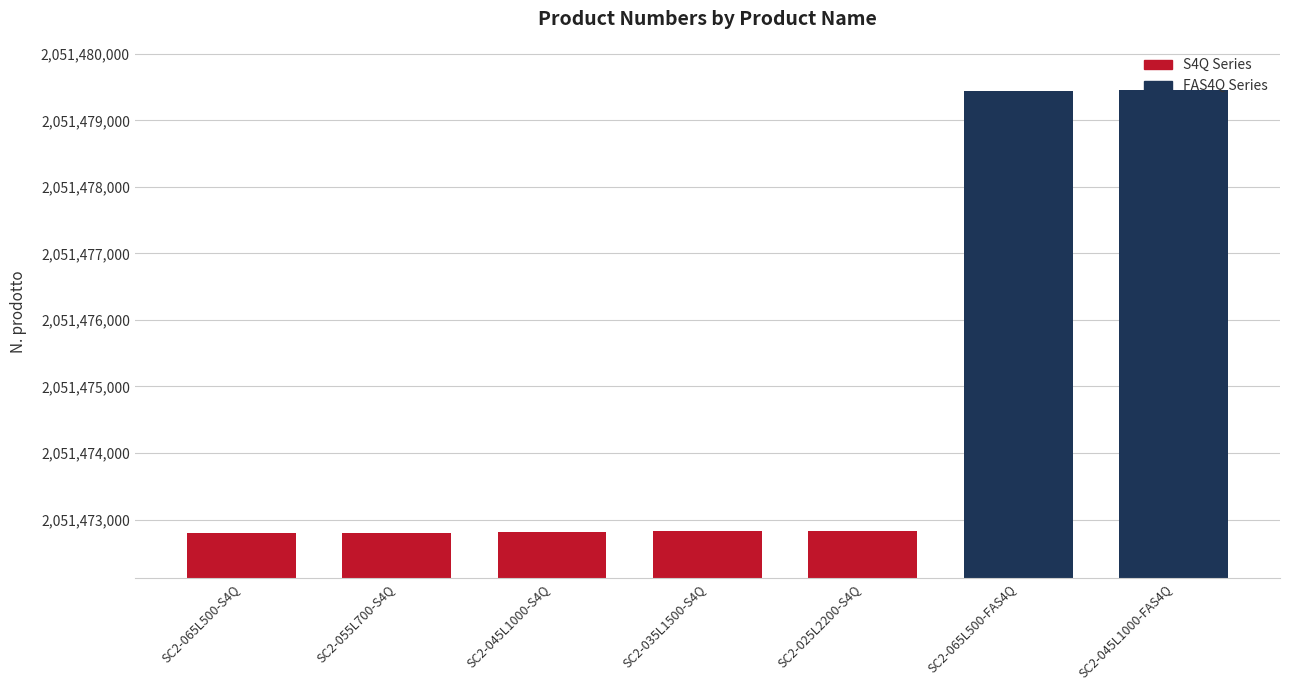

What is the label of the 5th bar from the right?

SC2-045L1000-S4Q